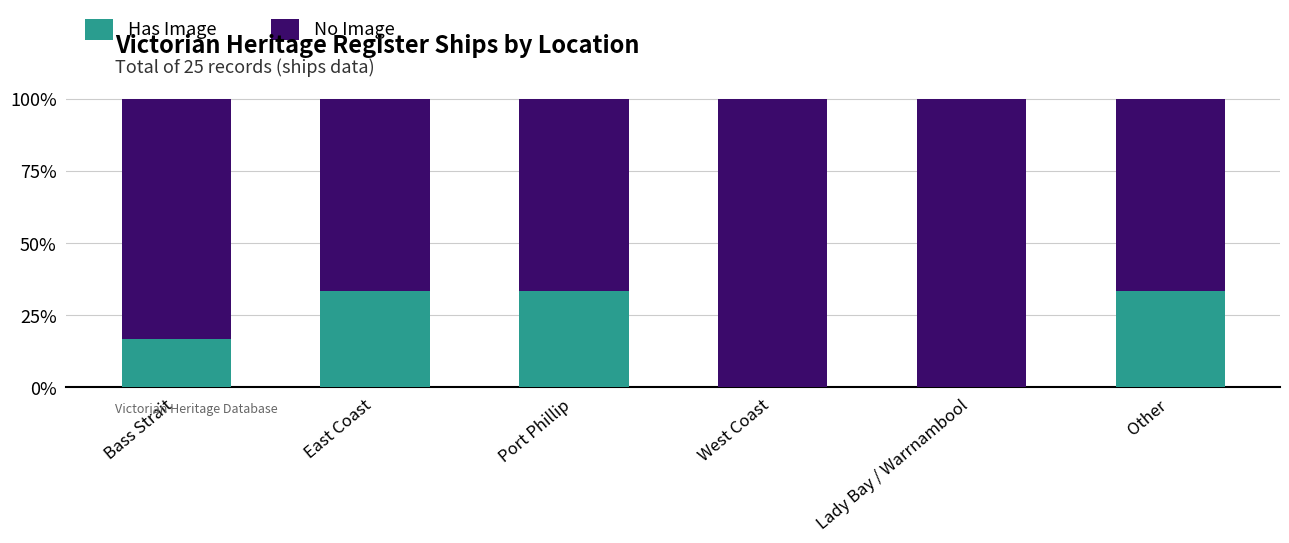

True or false: Has Image has a value of 23.2 at Port Phillip.

False